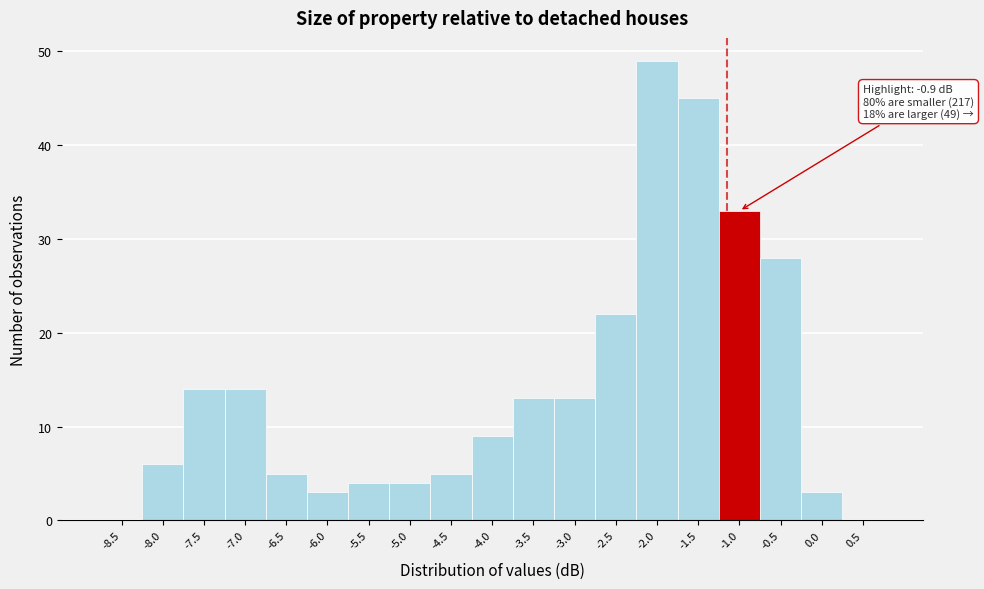

Reading right to left, what are all the values shown in this chart?

0.5=0	0.0=3	-0.5=28	-1.0=33	-1.5=45	-2.0=49	-2.5=22	-3.0=13	-3.5=13	-4.0=9	-4.5=5	-5.0=4	-5.5=4	-6.0=3	-6.5=5	-7.0=14	-7.5=14	-8.0=6	-8.5=0